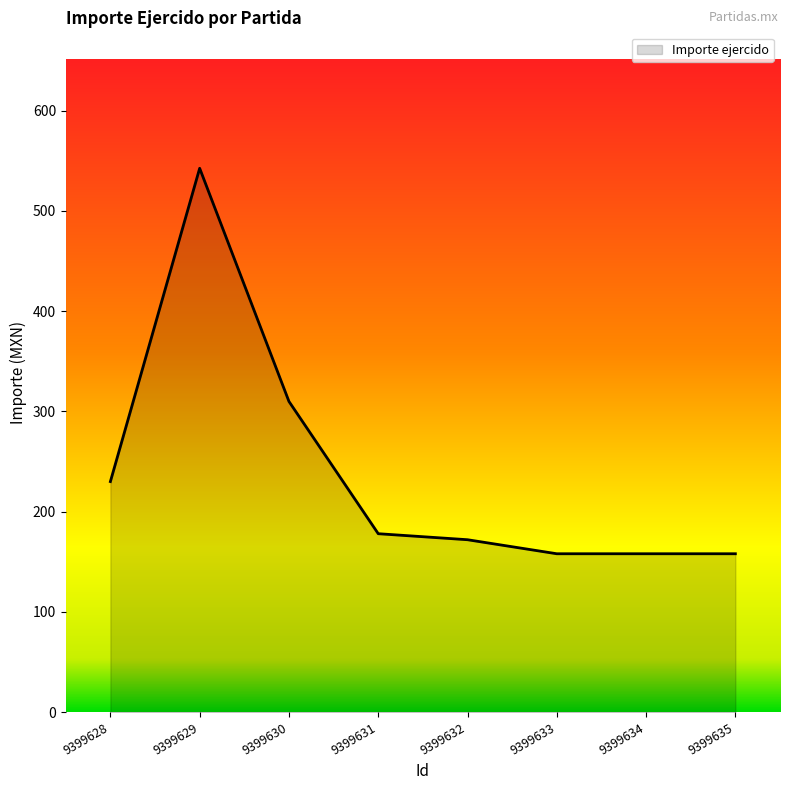

Where is the data nearest to the value 350?

9399630